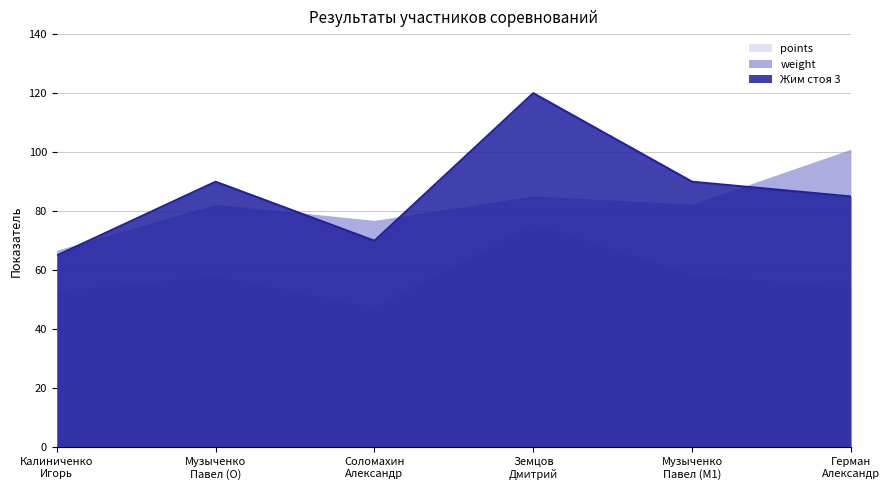

What is the difference between the second highest and minimum values in the points series?

11.3